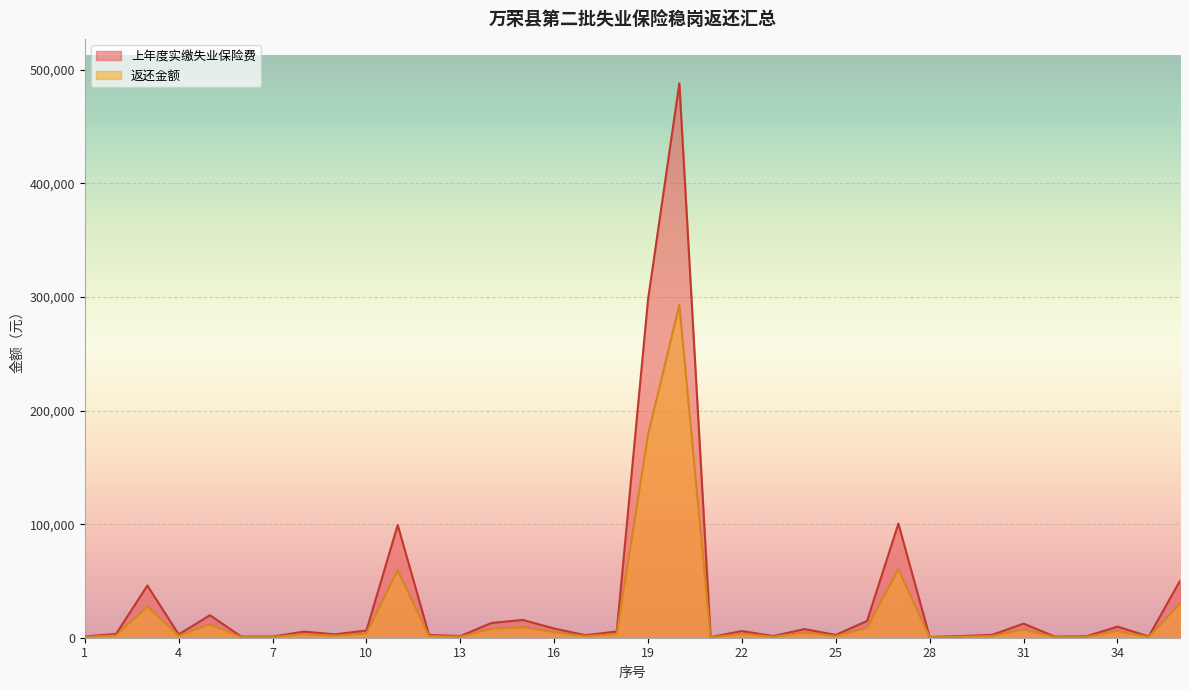

What is the difference between the maximum and second lowest values in the 上年度实缴失业保险费 series?

487530.1